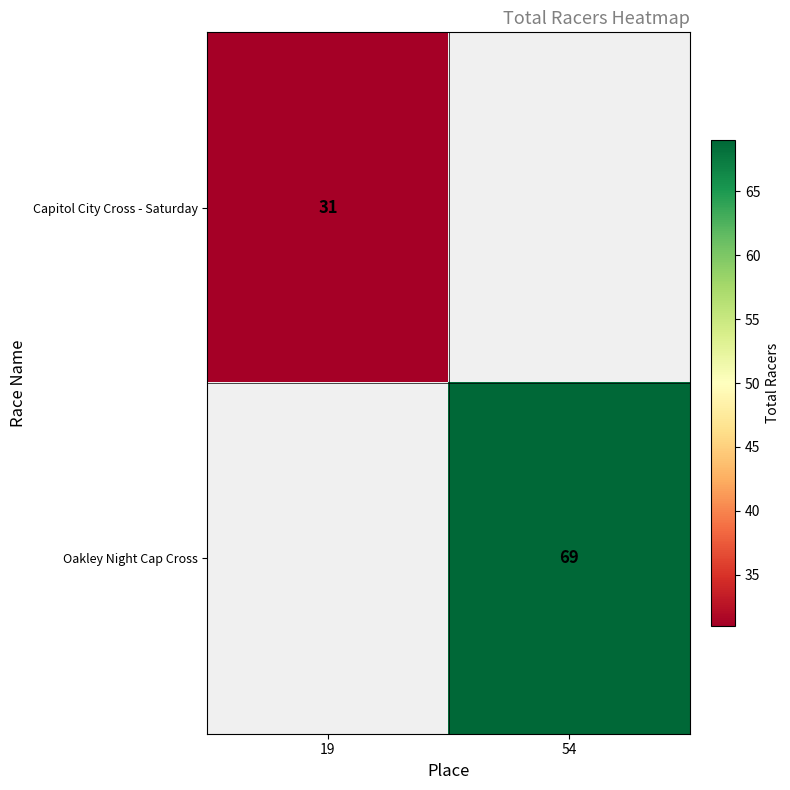

The value of Capitol City Cross - Saturday at 19 is 31. True or false?

True